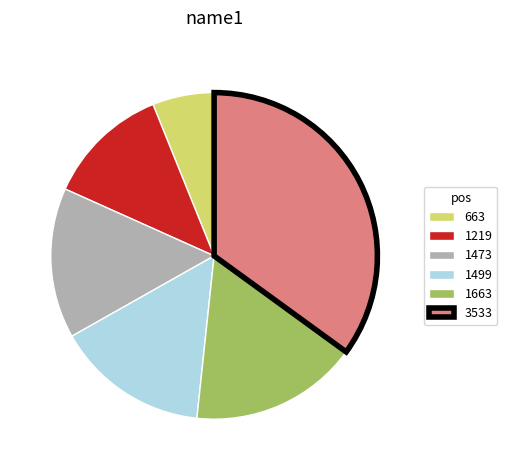

What is the largest slice in the pie chart?

3533